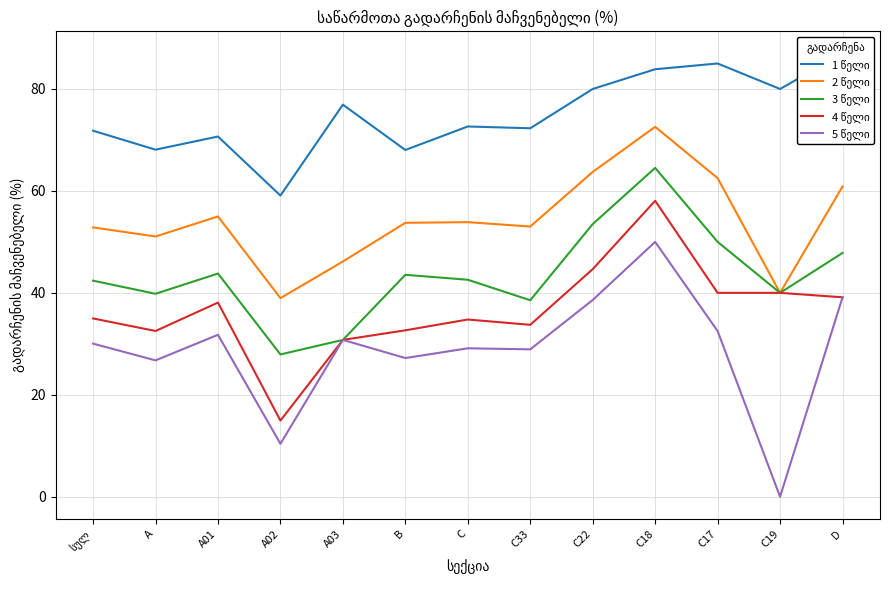

At which category does 3 წელი reach its first local peak?

A01